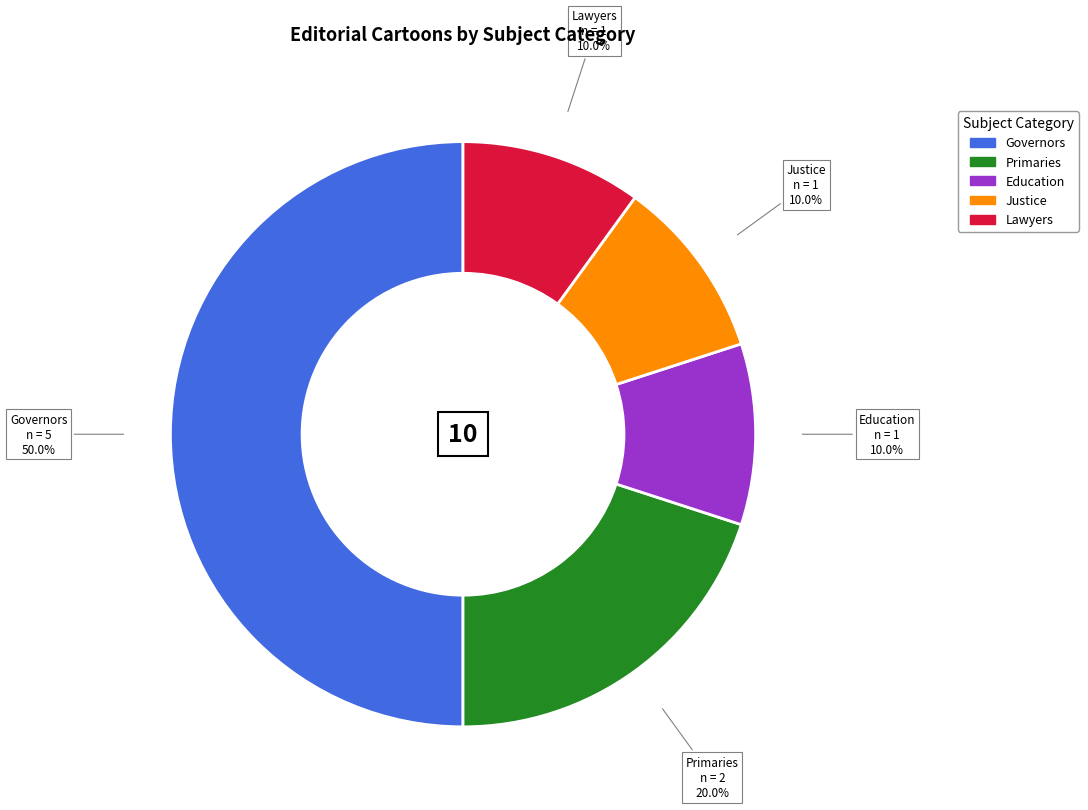

To the nearest percent, what percentage of the pie is Education?

10%